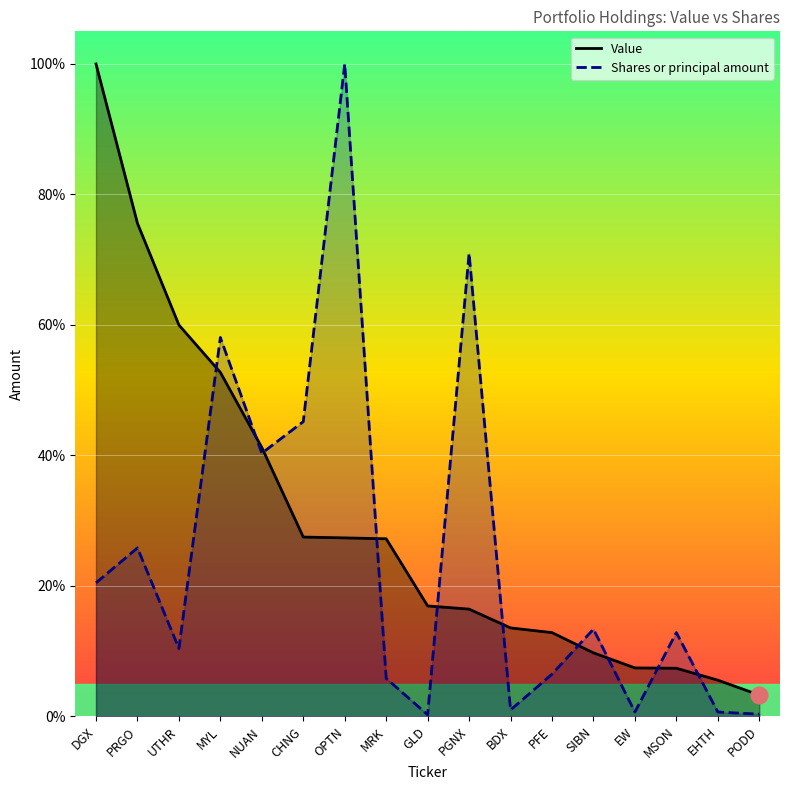

What is the smallest value displayed?

0.2